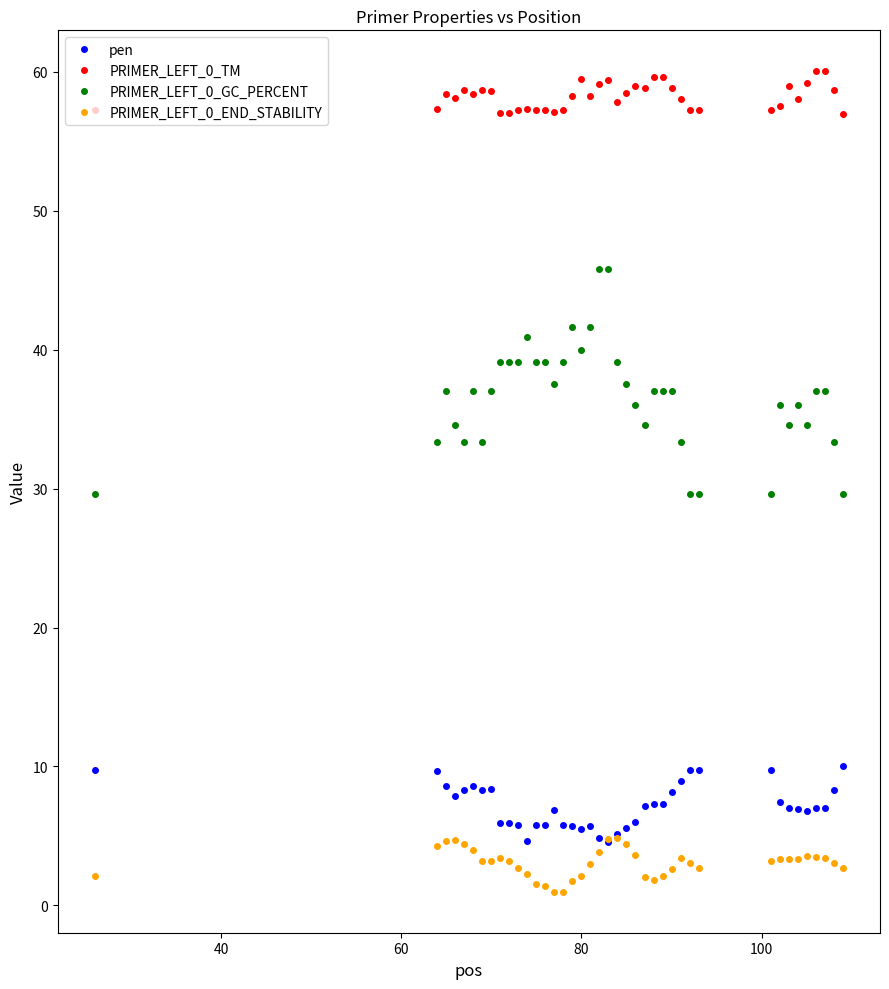

What is the smallest value displayed?

1.0